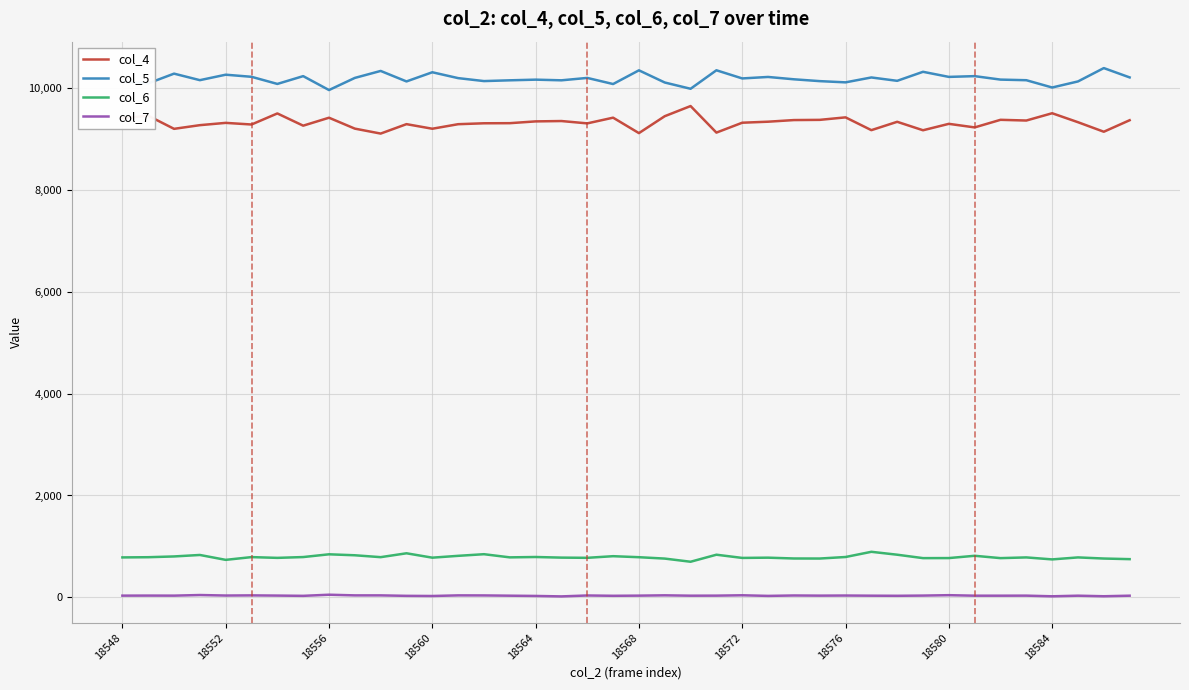

True or false: col_5 and col_6 intersect in this chart.

False